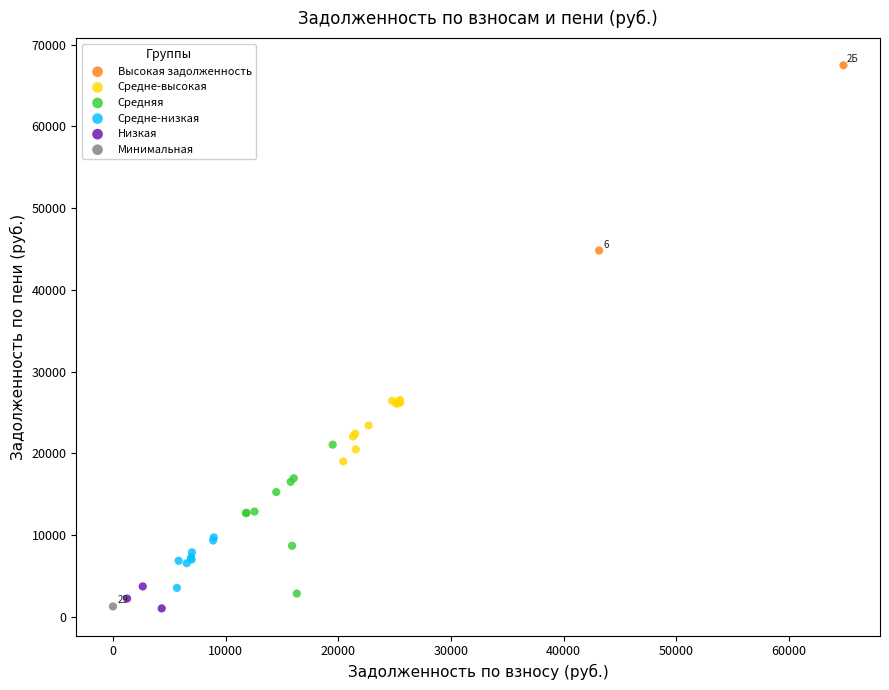

Which series reaches the maximum Y coordinate?

Высокая задолженность